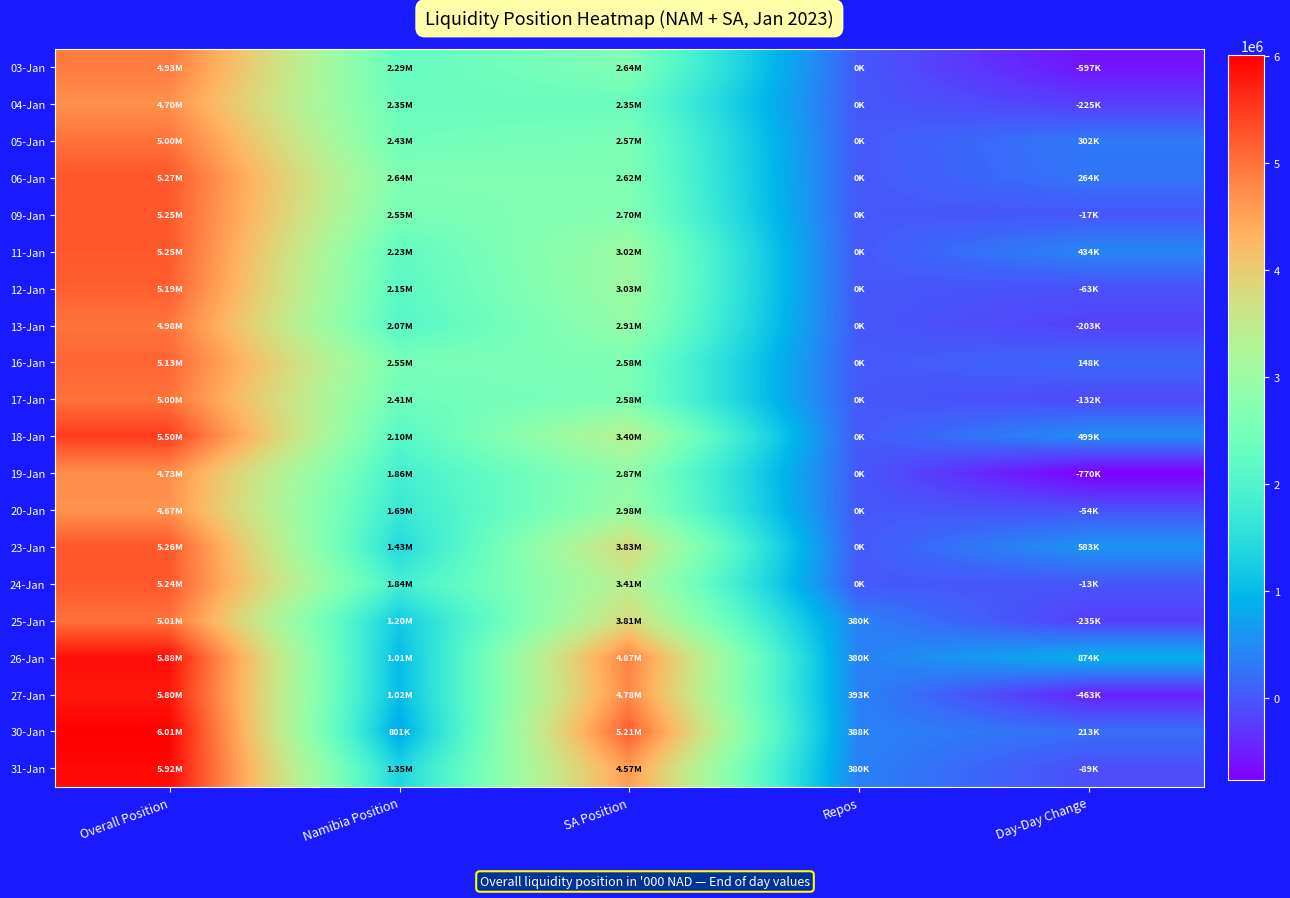

How many data points does each series have?

5